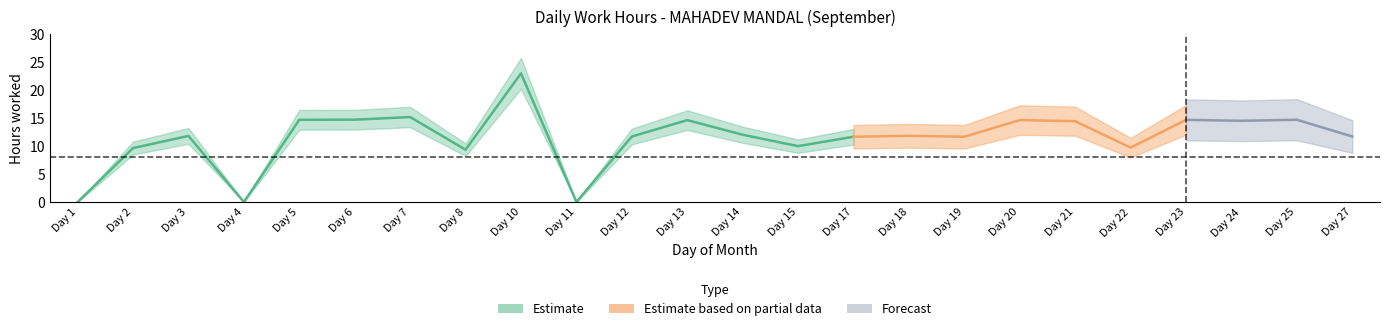

How many values exceed 11?

17